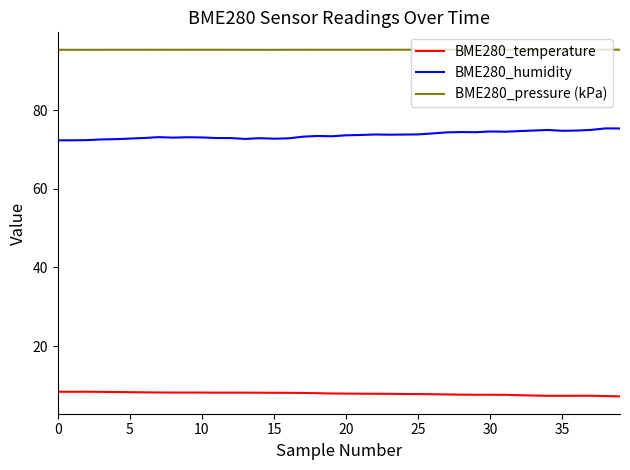

What is the smallest value displayed?

7.2